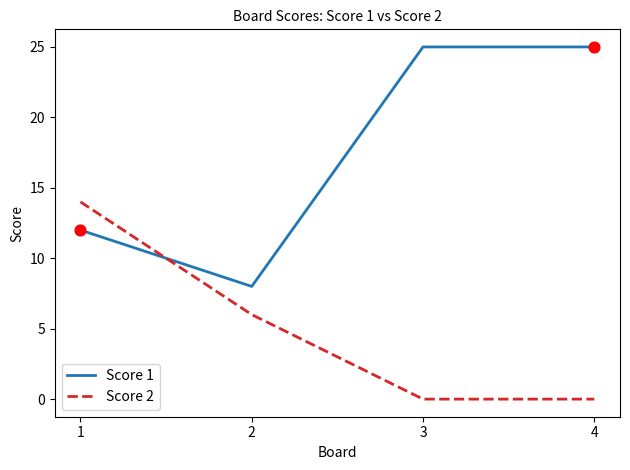

Is the value of Score 1 at 1 greater than the value of Score 2 at 2?

Yes